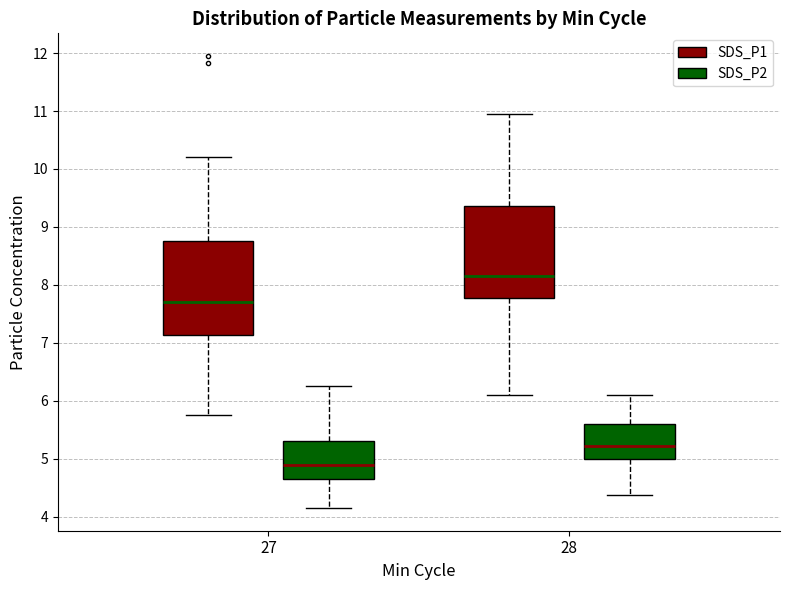

Reading left to right, read every box against the y-axis: the position of its median line, the range the box covers, and the ends of its whiskers. The values are not printed on the chart, so give them approximately, as read against the axis.

27 (SDS_P1): median 7.7, box 7.1 to 8.8, whiskers 5.8 to 10.2
27 (SDS_P2): median 4.9, box 4.7 to 5.3, whiskers 4.2 to 6.3
28 (SDS_P1): median 8.2, box 7.8 to 9.4, whiskers 6.1 to 11.0
28 (SDS_P2): median 5.2, box 5.0 to 5.6, whiskers 4.4 to 6.1